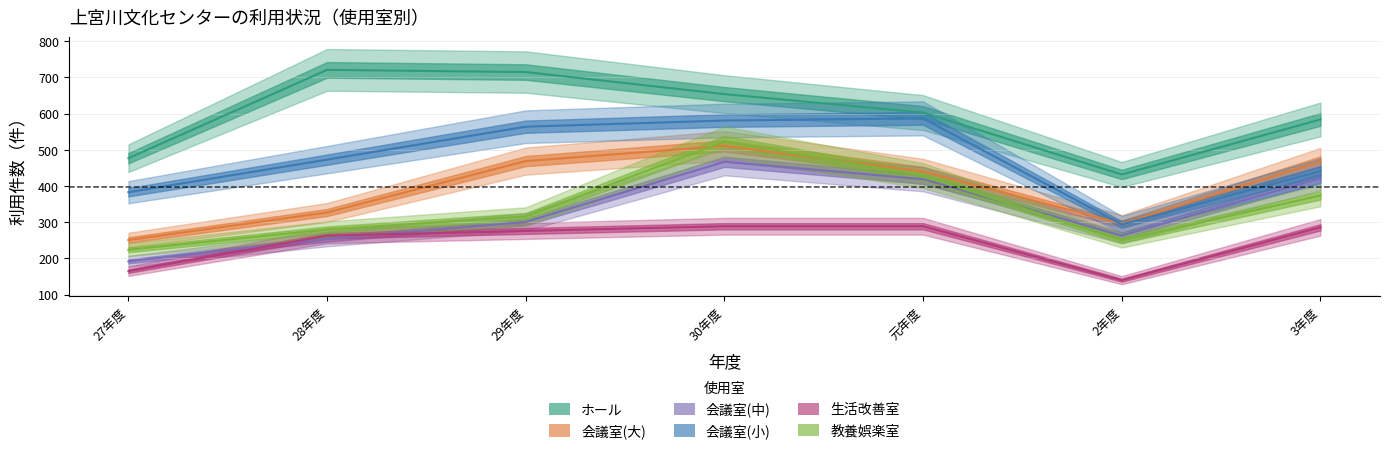

What is the difference between the maximum and minimum values in the 会議室(大) series?

260